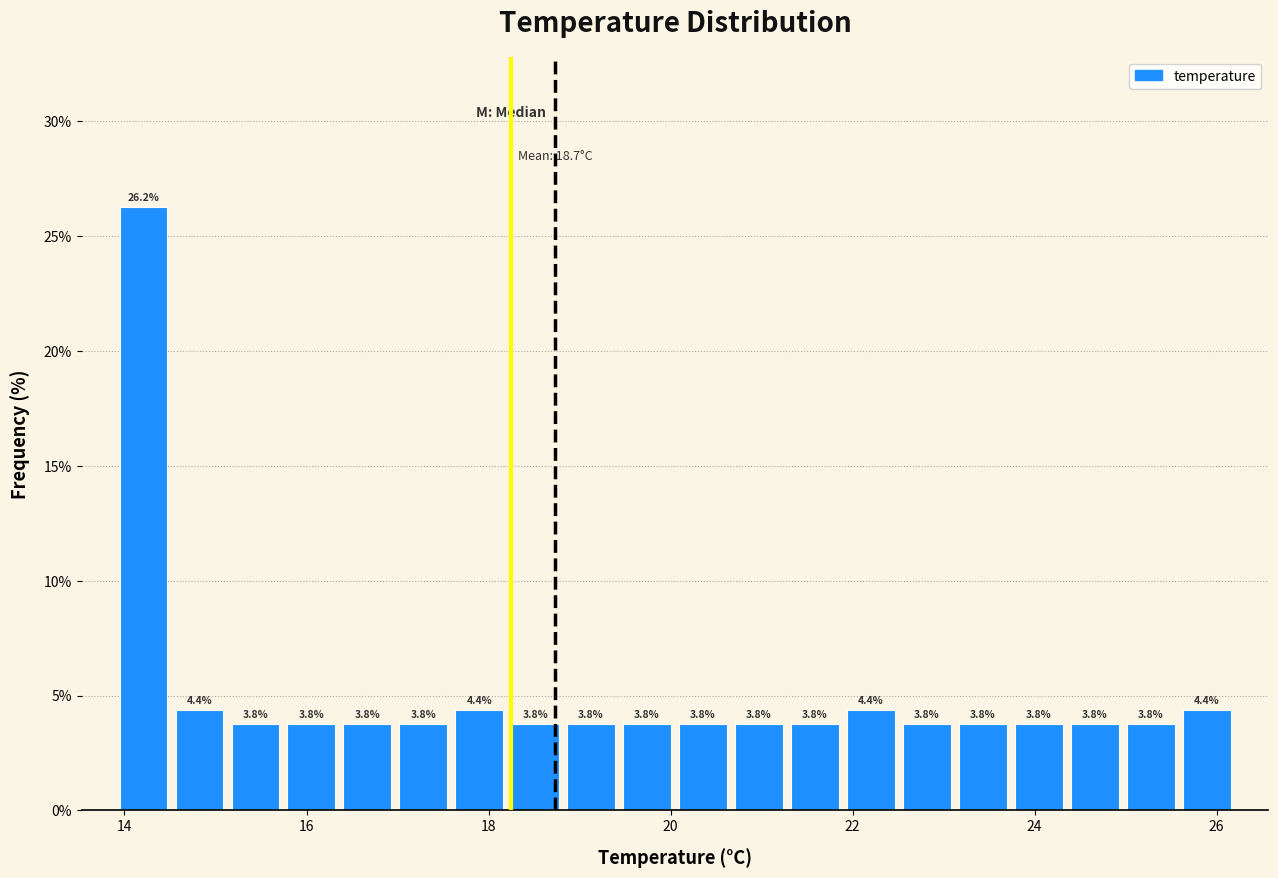

Read against the x-axis, roughly where is the centre of the tallest bar?

14.2